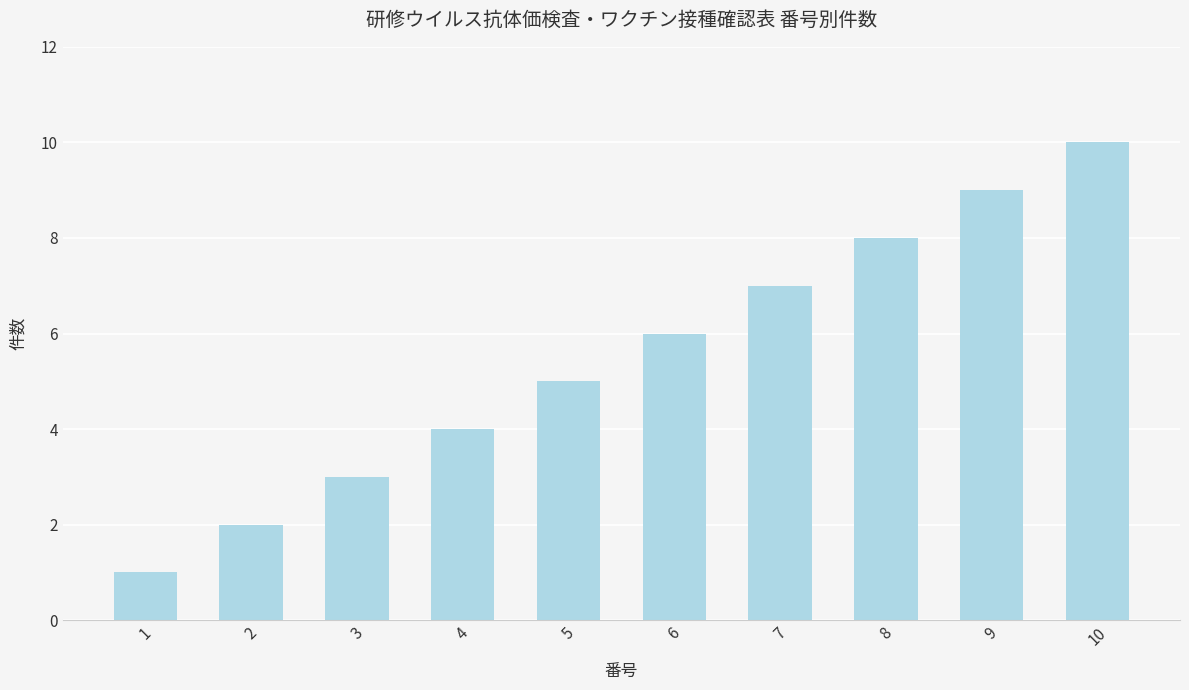

What is the greatest value displayed?

10